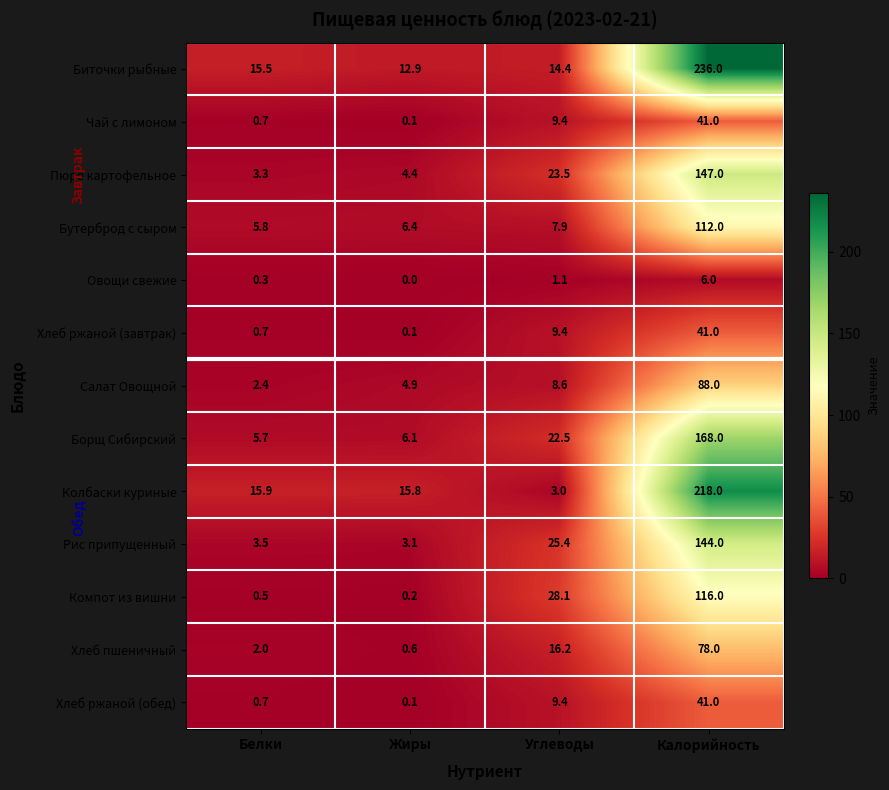

The value of Хлеб ржаной (завтрак) at Углеводы is 9.4. True or false?

True